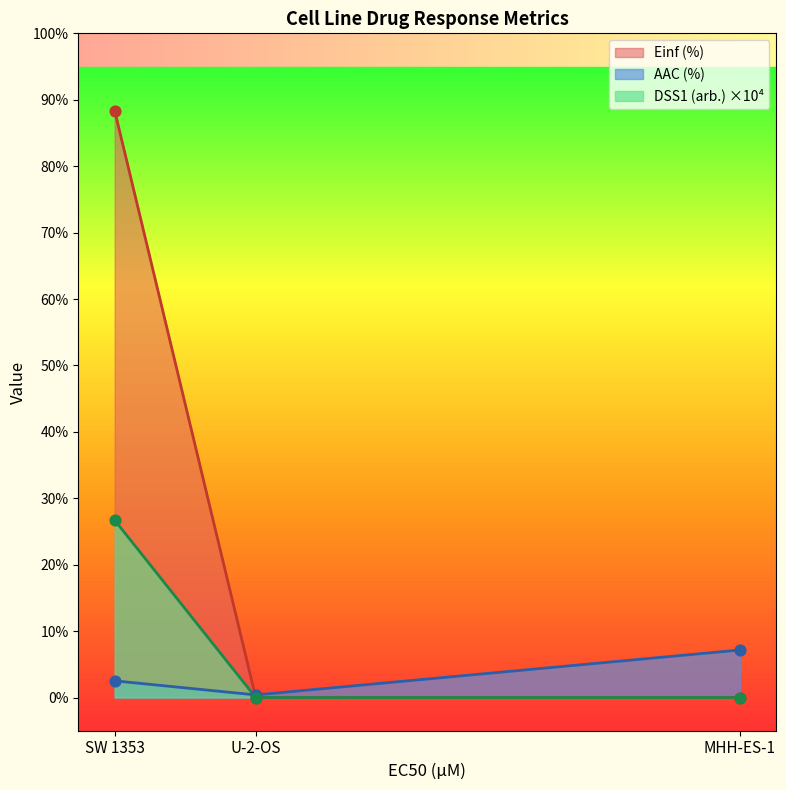

What is the total value across all series at SW 1353?

117.6